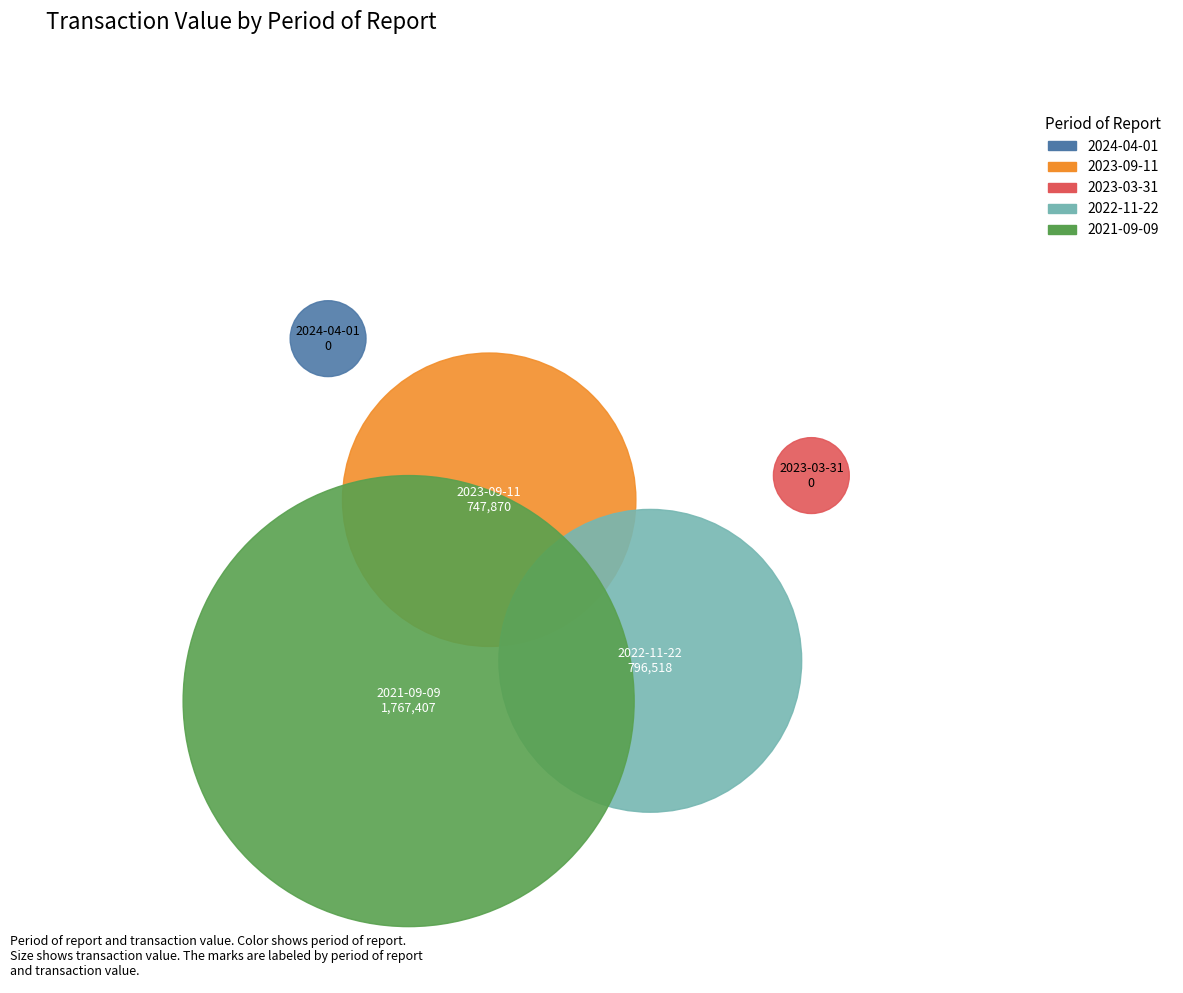

How much of the chart is everything except 2022-11-22?

75.9%